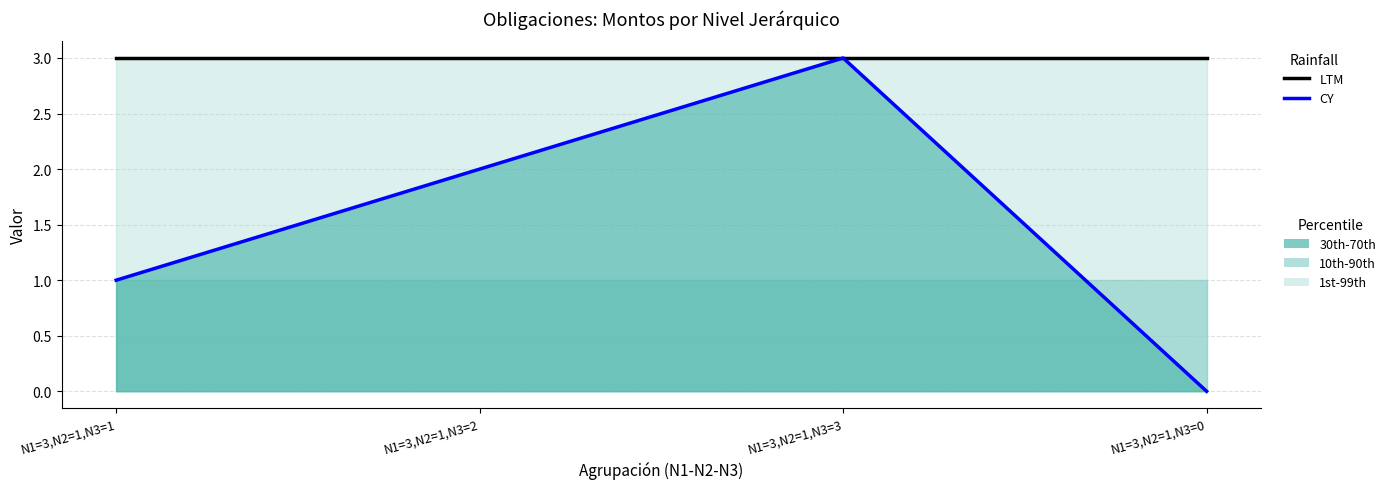

What is the difference between the CY values at N1=3,N2=1,N3=1 and N1=3,N2=1,N3=3?

2